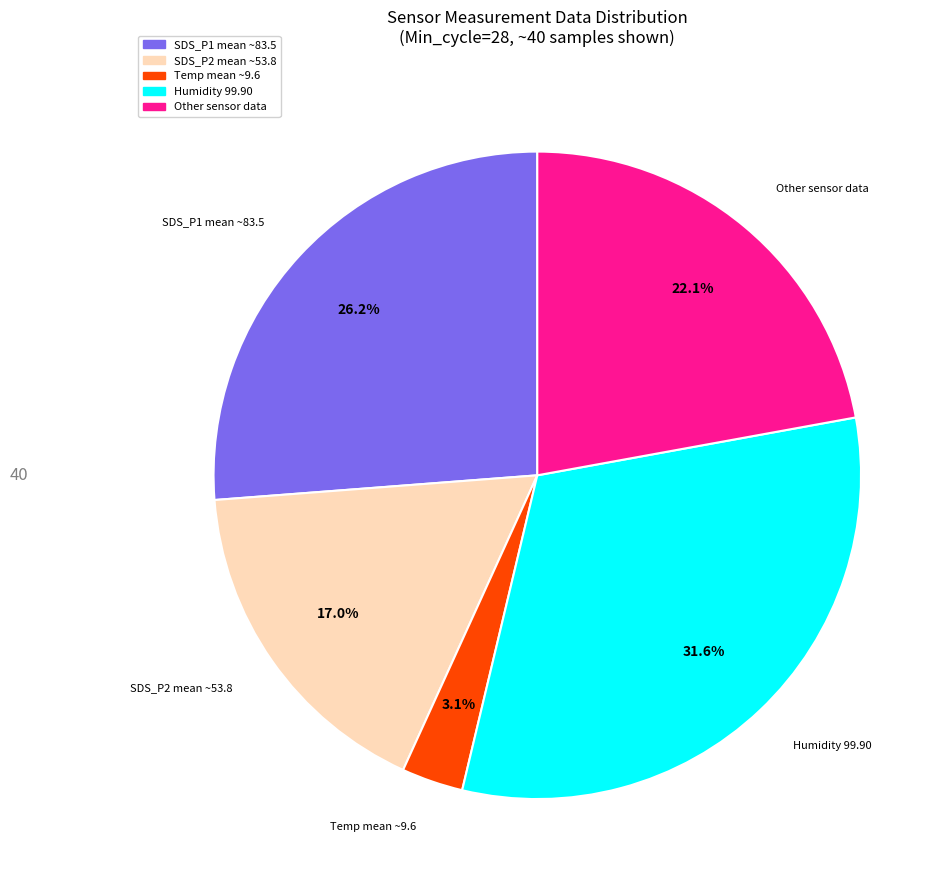

Is there a majority slice in this chart?

No